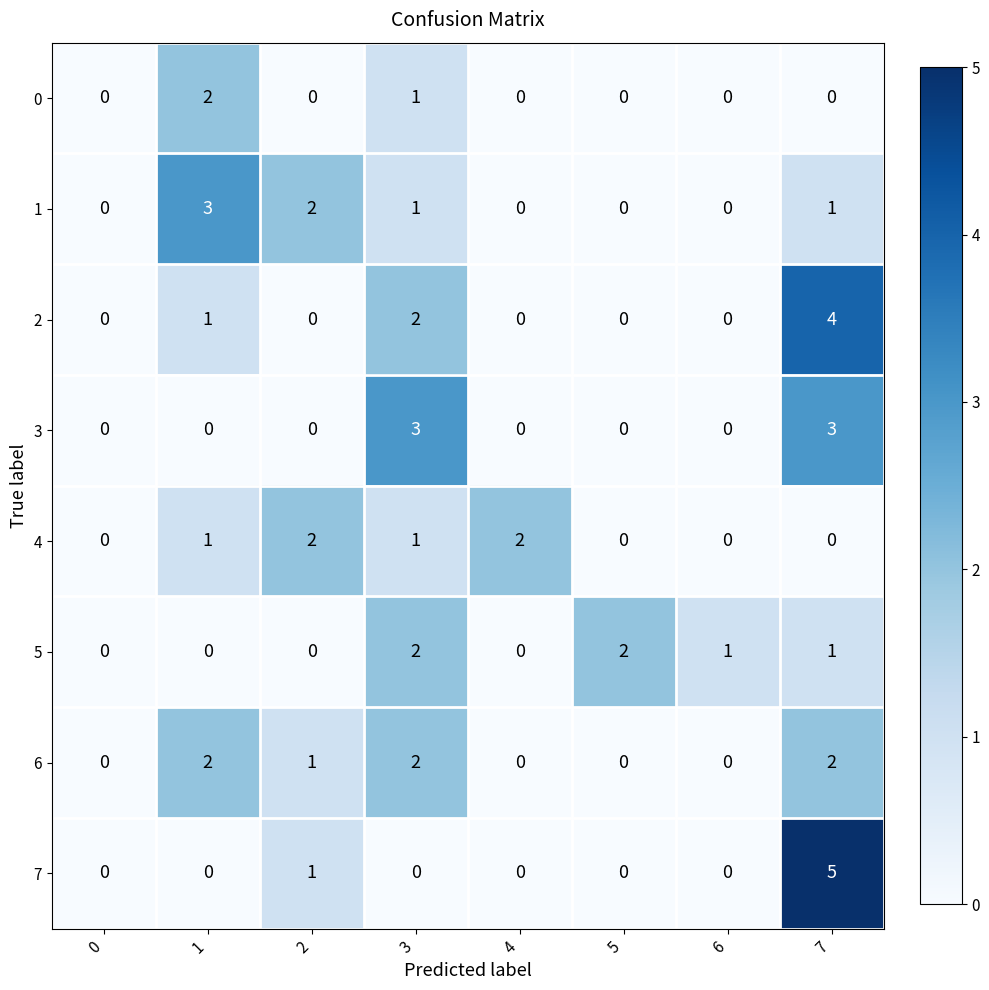

The 5 series shows 1 at 0. True or false?

False